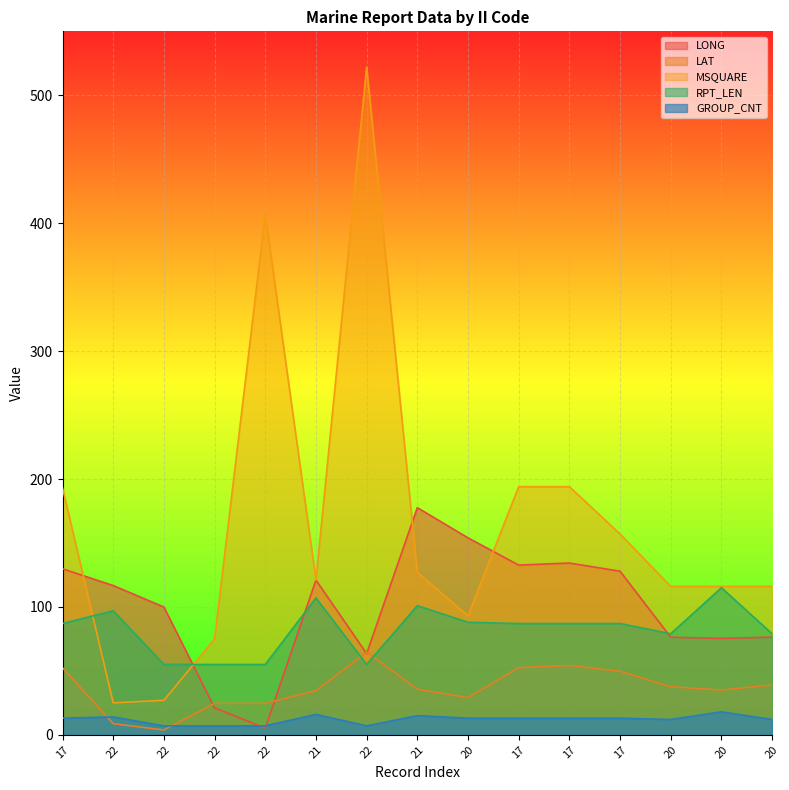

What is the lowest value of the LAT series?

3.8